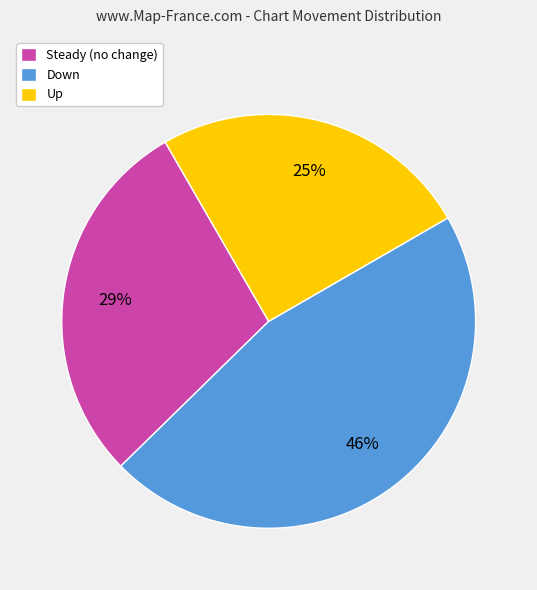

How many segments does this pie chart have?

3